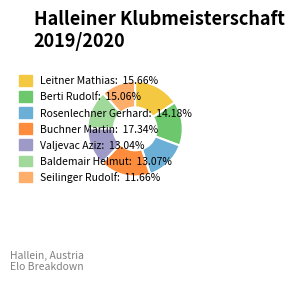

Is there any slice that represents more than half of the pie?

No